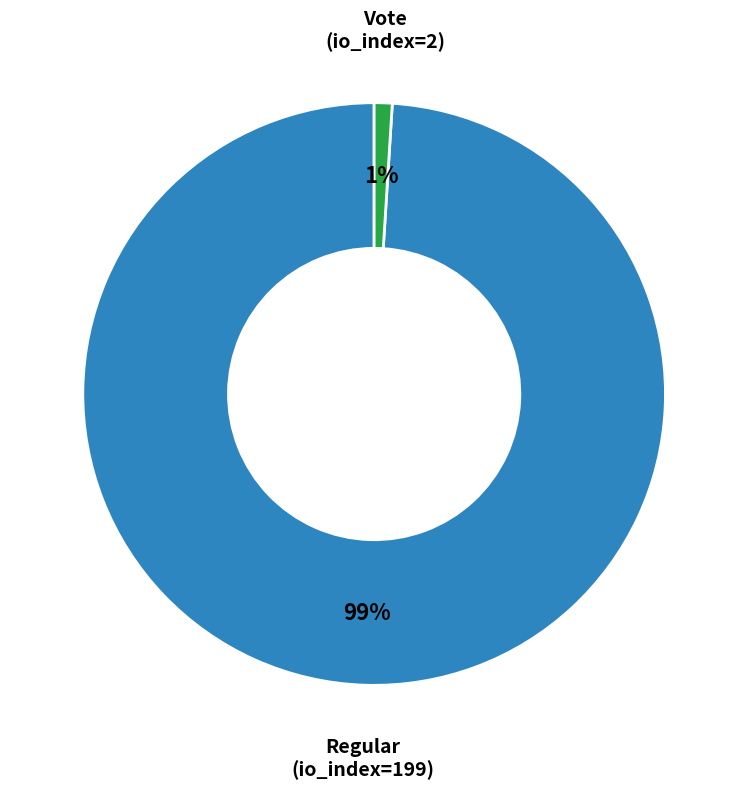

Is there any slice that represents more than half of the pie?

Yes